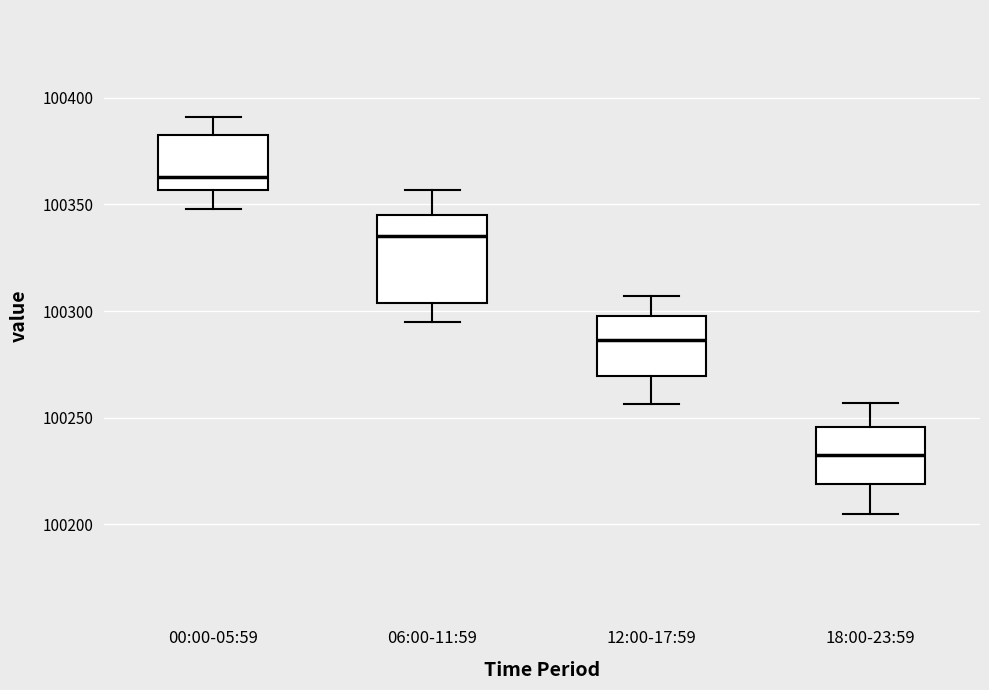

Where does the median line of the box for 00:00-05:59 sit on the y-axis? The values are not printed on the chart, so give them approximately, as read against the axis.

100365